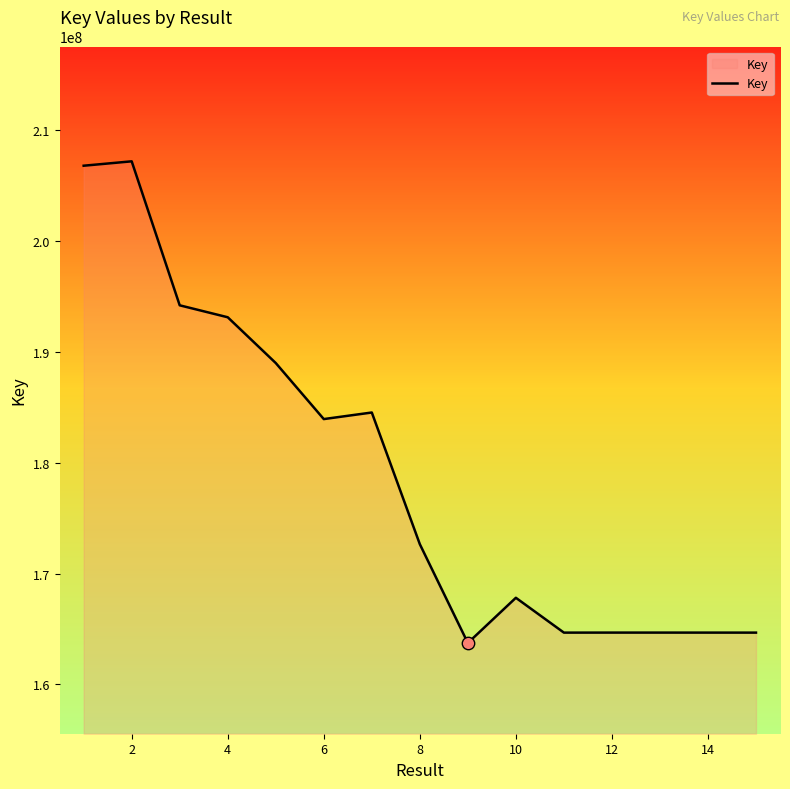

What is the difference between the maximum and minimum values?

43453615